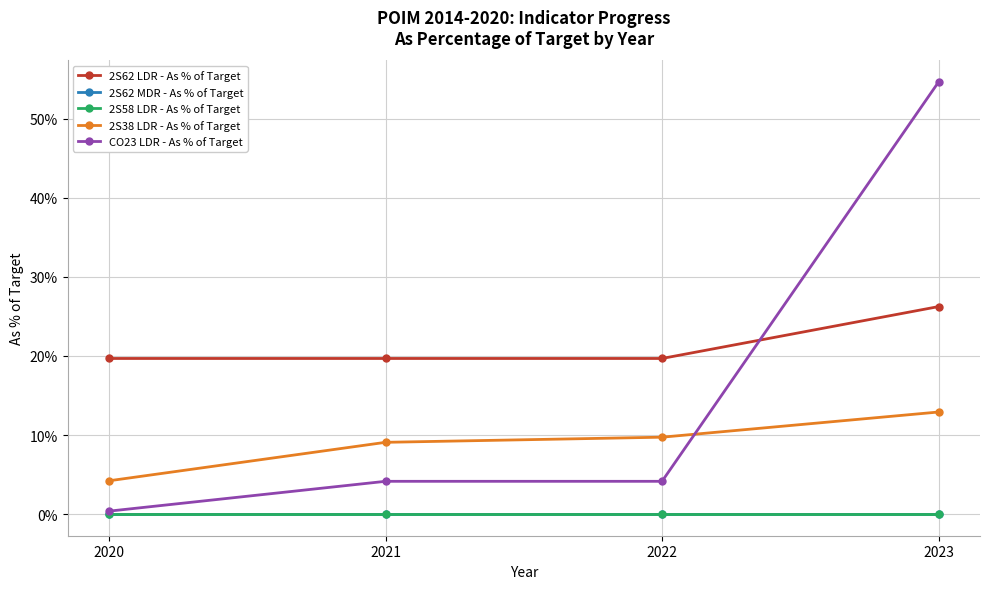

True or false: CO23 LDR - As % of Target has a value of 0.0 at 2021.

True